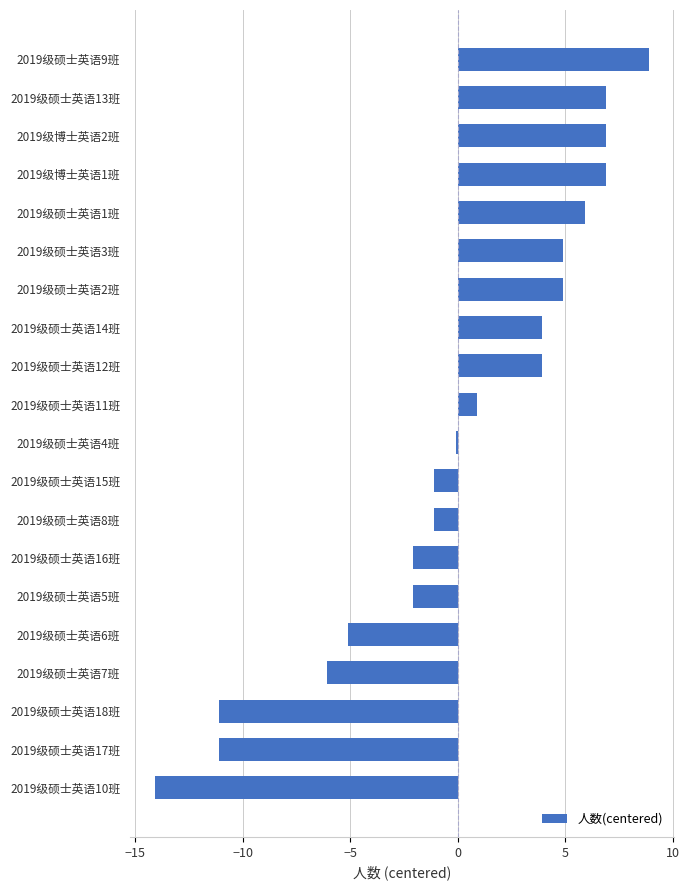

Between 2019级硕士英语12班 and 2019级硕士英语18班, which is larger?

2019级硕士英语12班